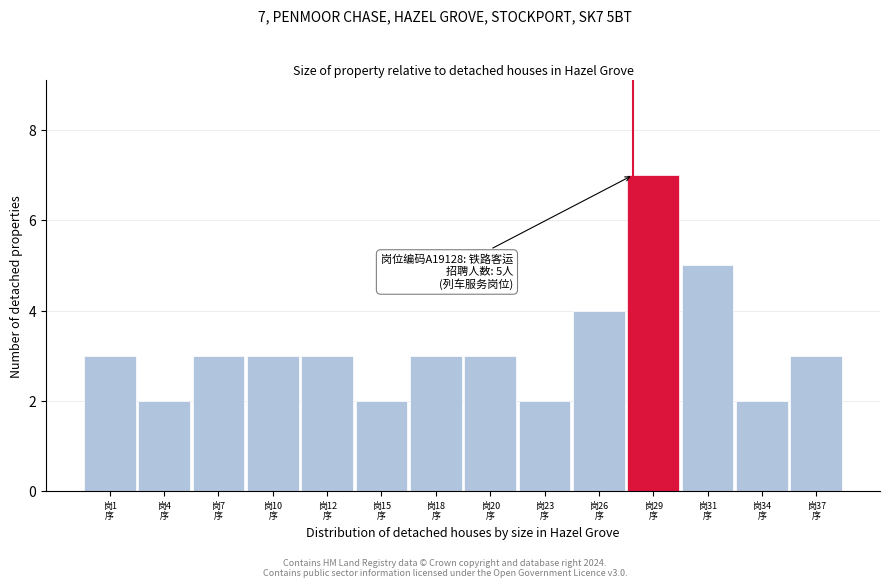

Reading right to left, transcribe all the data shown in this chart.

3	2	5	7	4	2	3	3	2	3	3	3	2	3